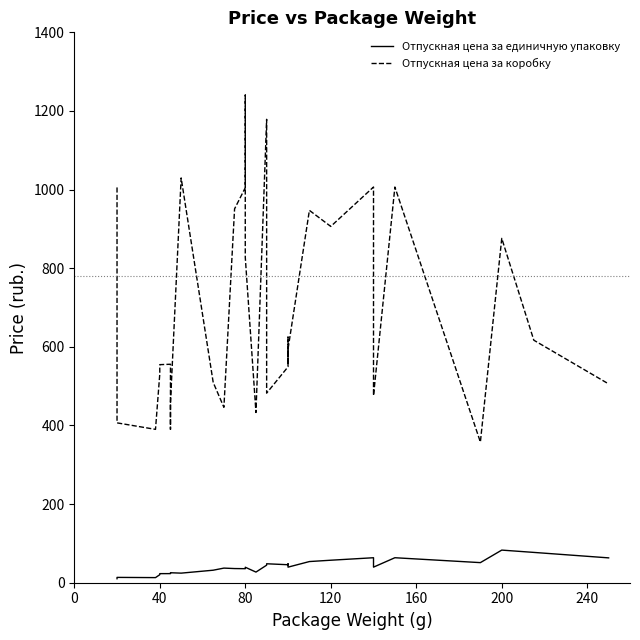

How many lines are shown in the chart?

2